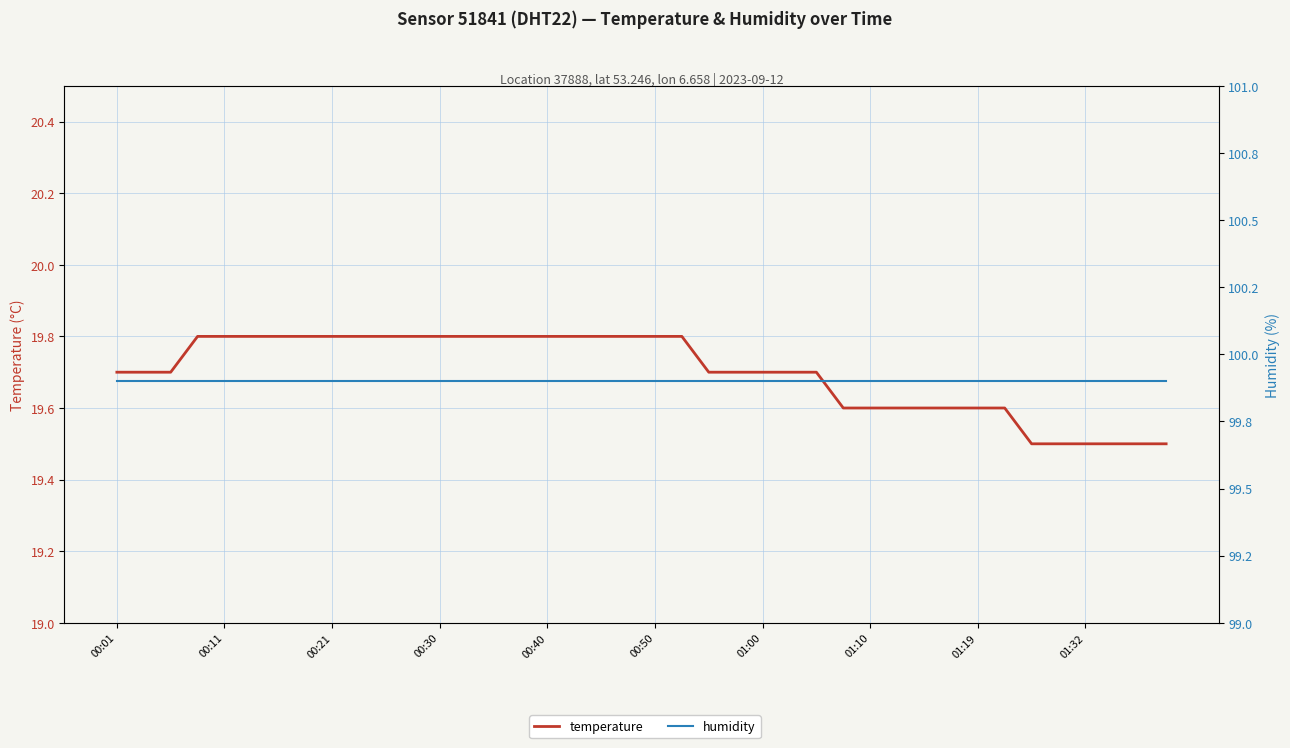

How many categories are shown in the chart?

40